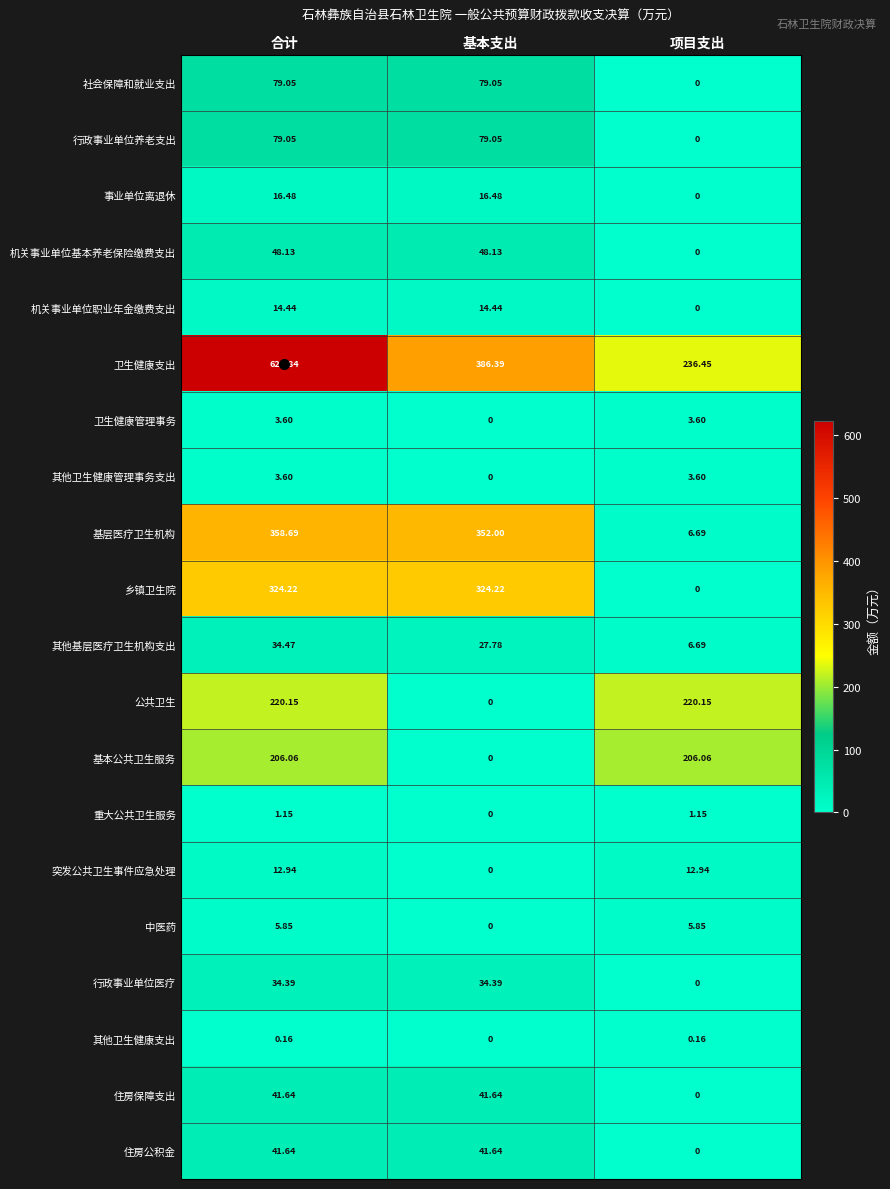

Which category has the highest value across all series?

合计